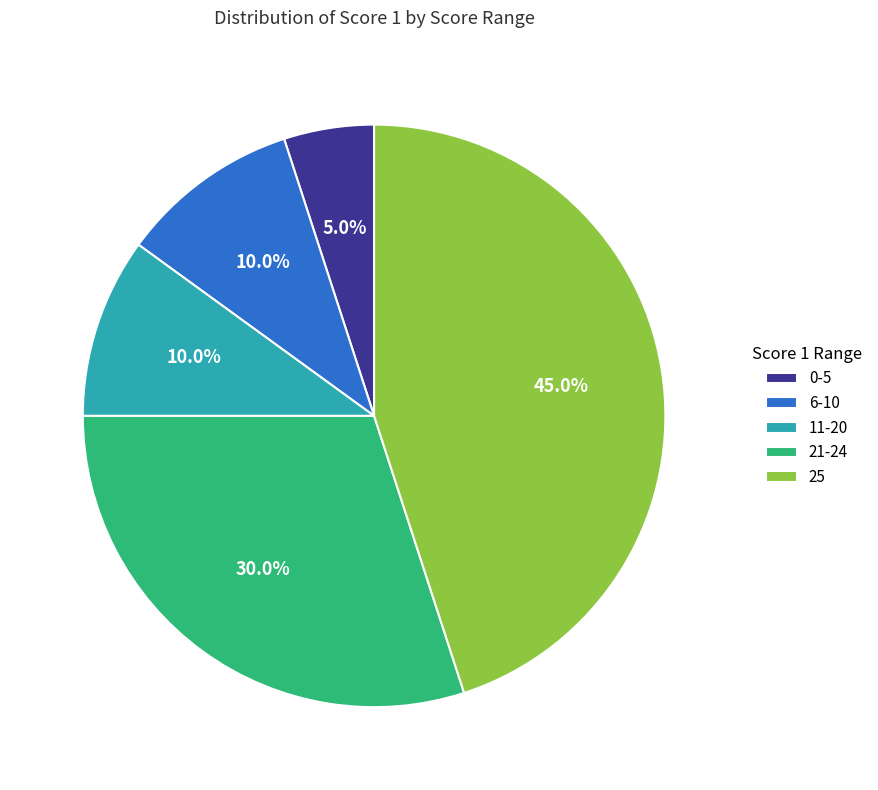

What is the smallest slice in the pie chart?

0-5